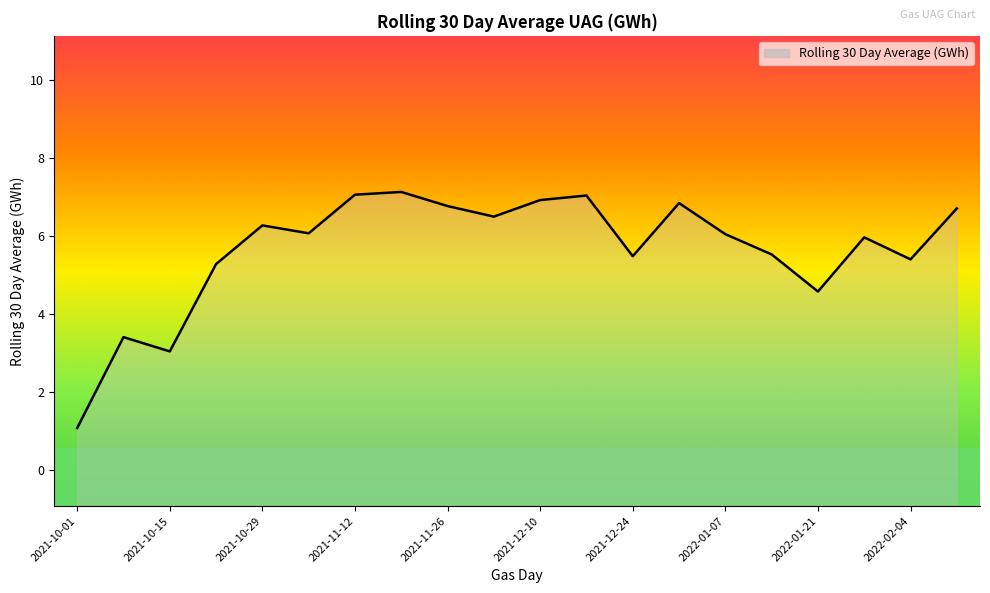

What is the sum of all values?

113.0